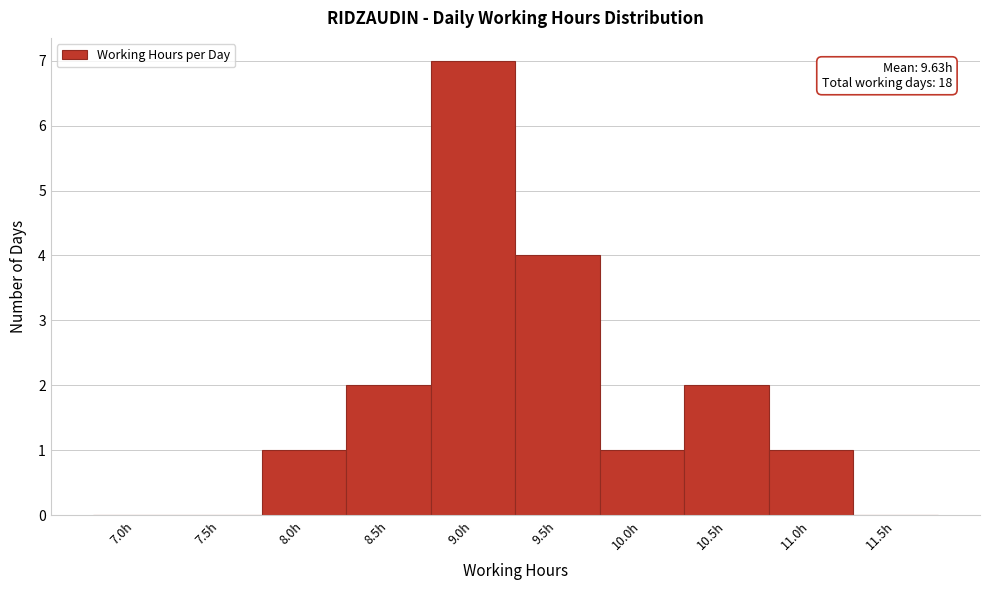

Reading left to right, list all the values displayed in this chart.

7.0h=0	7.5h=0	8.0h=1	8.5h=2	9.0h=7	9.5h=4	10.0h=1	10.5h=2	11.0h=1	11.5h=0